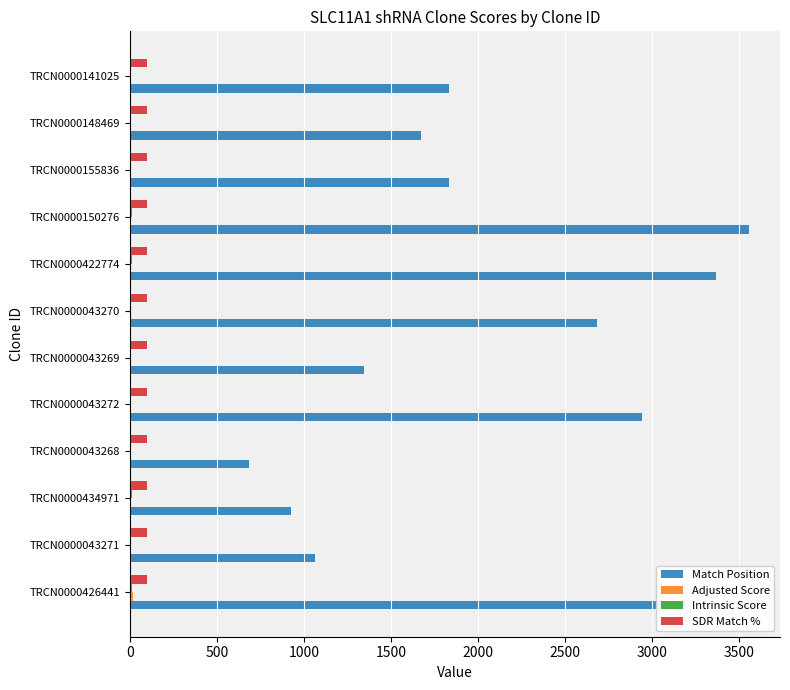

Which category has the highest value in the Match Position series?

TRCN0000150276